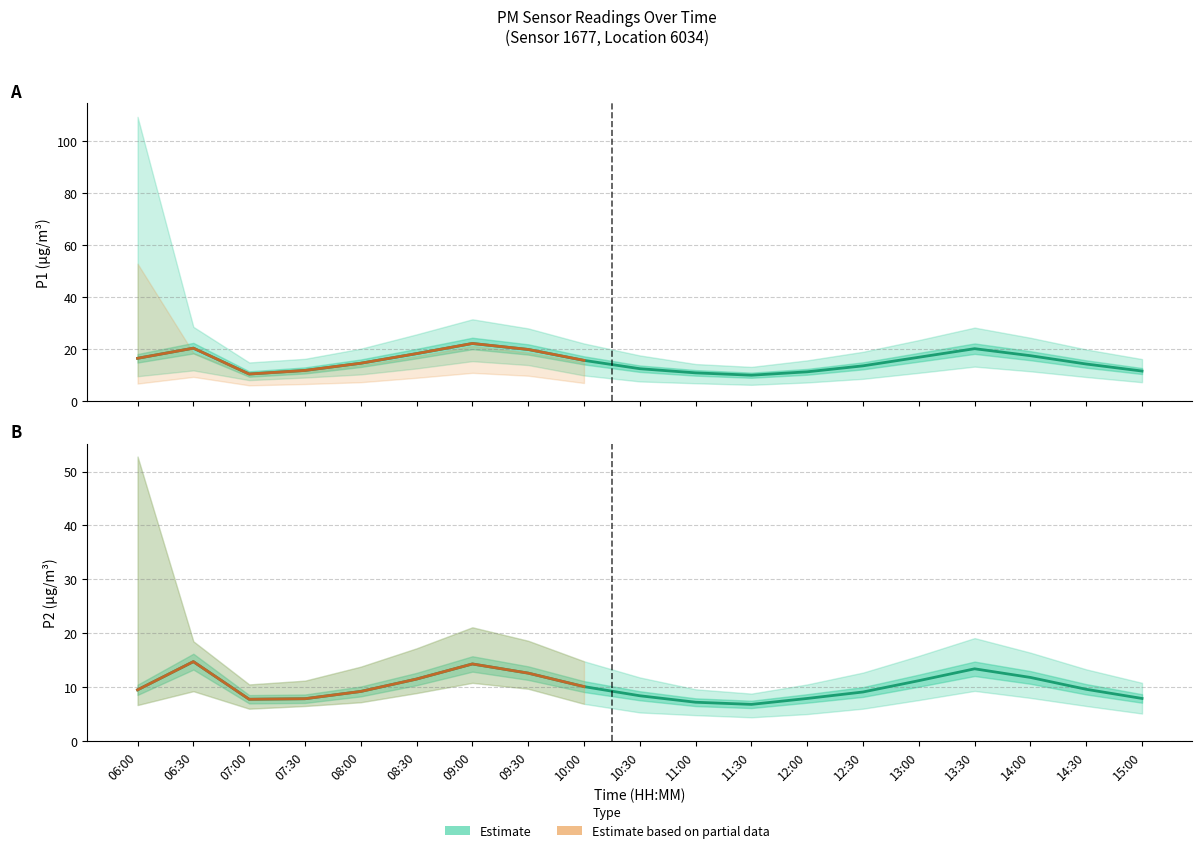

What position from the right is 11:30?

8